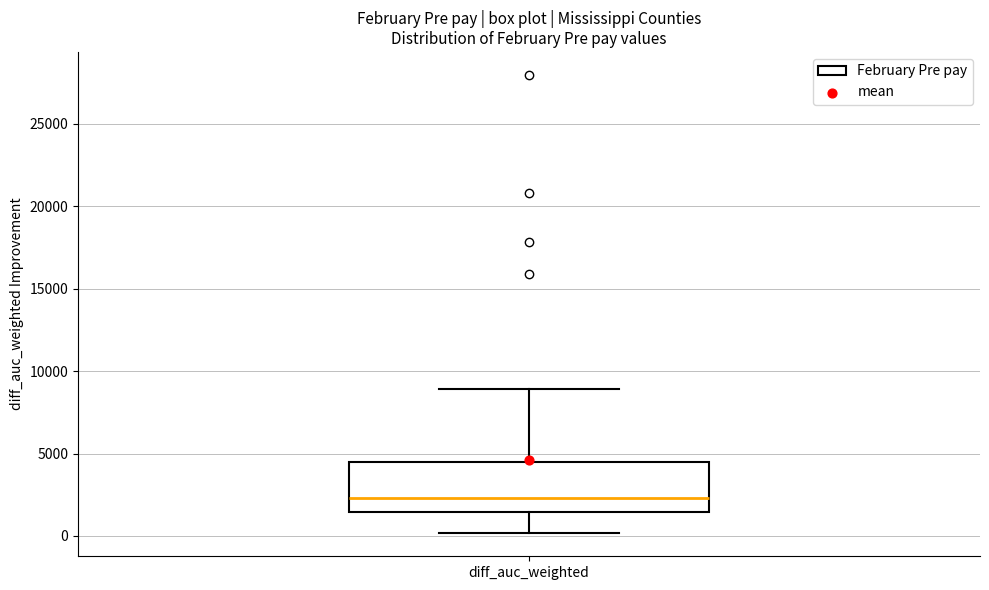

Transcribe this box plot: give where the median line is, the range the box spans, and where the two whiskers end, as read against the y-axis. The values are not printed on the chart, so give them approximately, as read against the axis.

median 2500, box 1500 to 4500, whiskers 0 to 9000